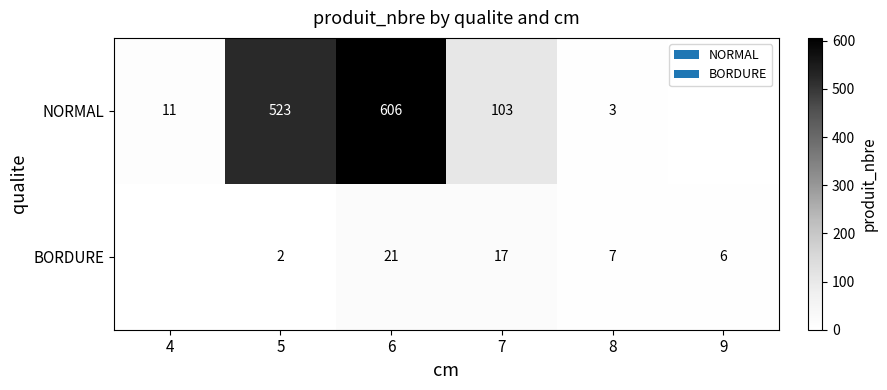

What is the spread (max minus min) of values at 7?

86